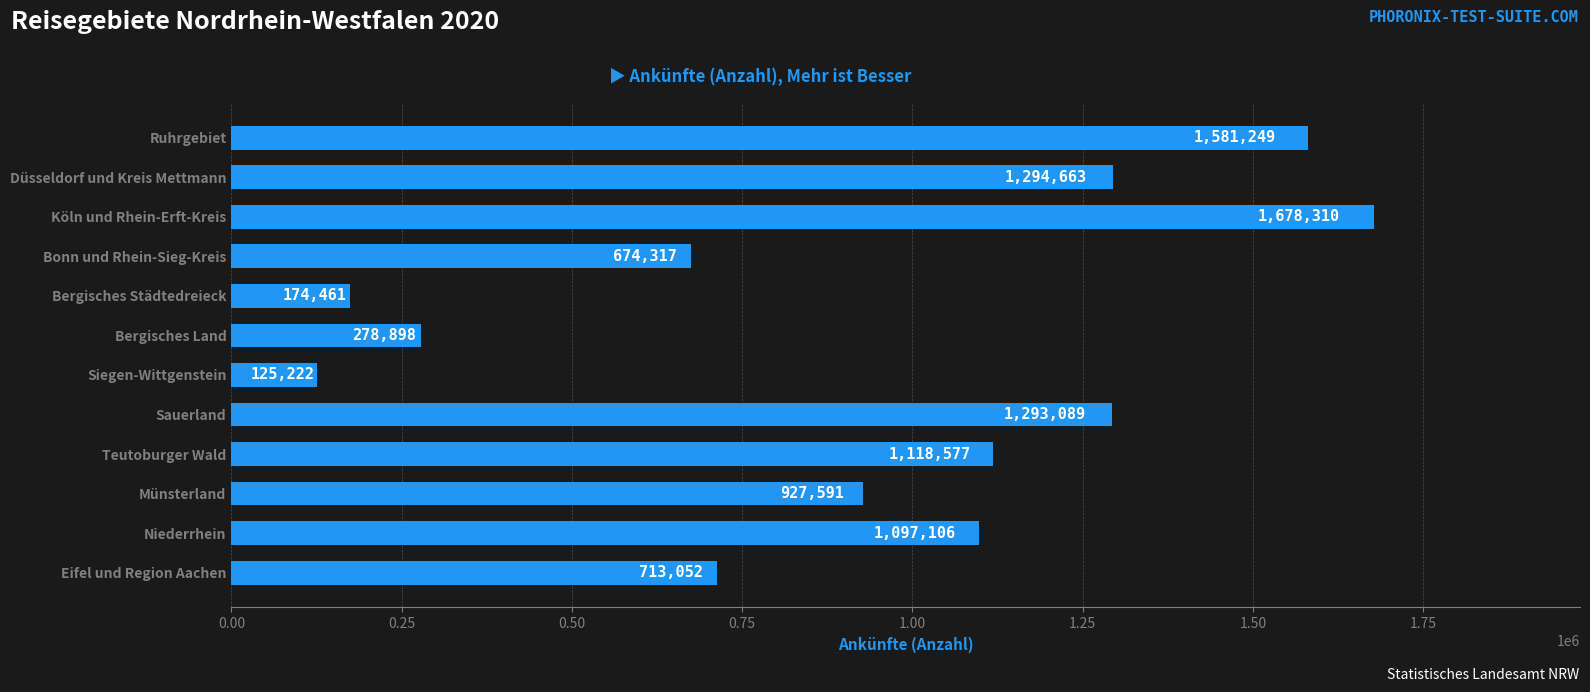

What is the sum of all values?

10956535